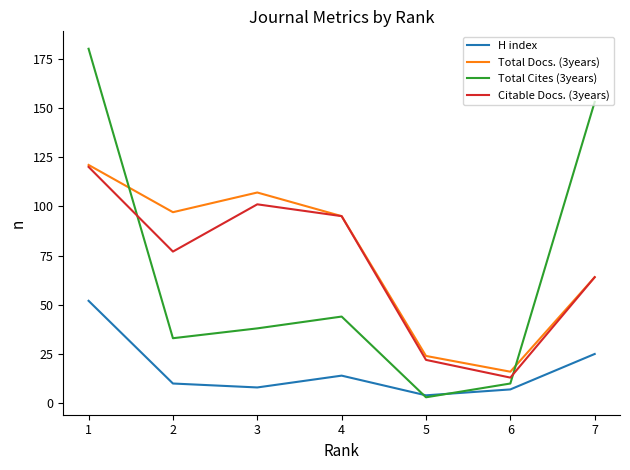

What value does the Citable Docs. (3years) series have at 1, to the nearest 10?

120